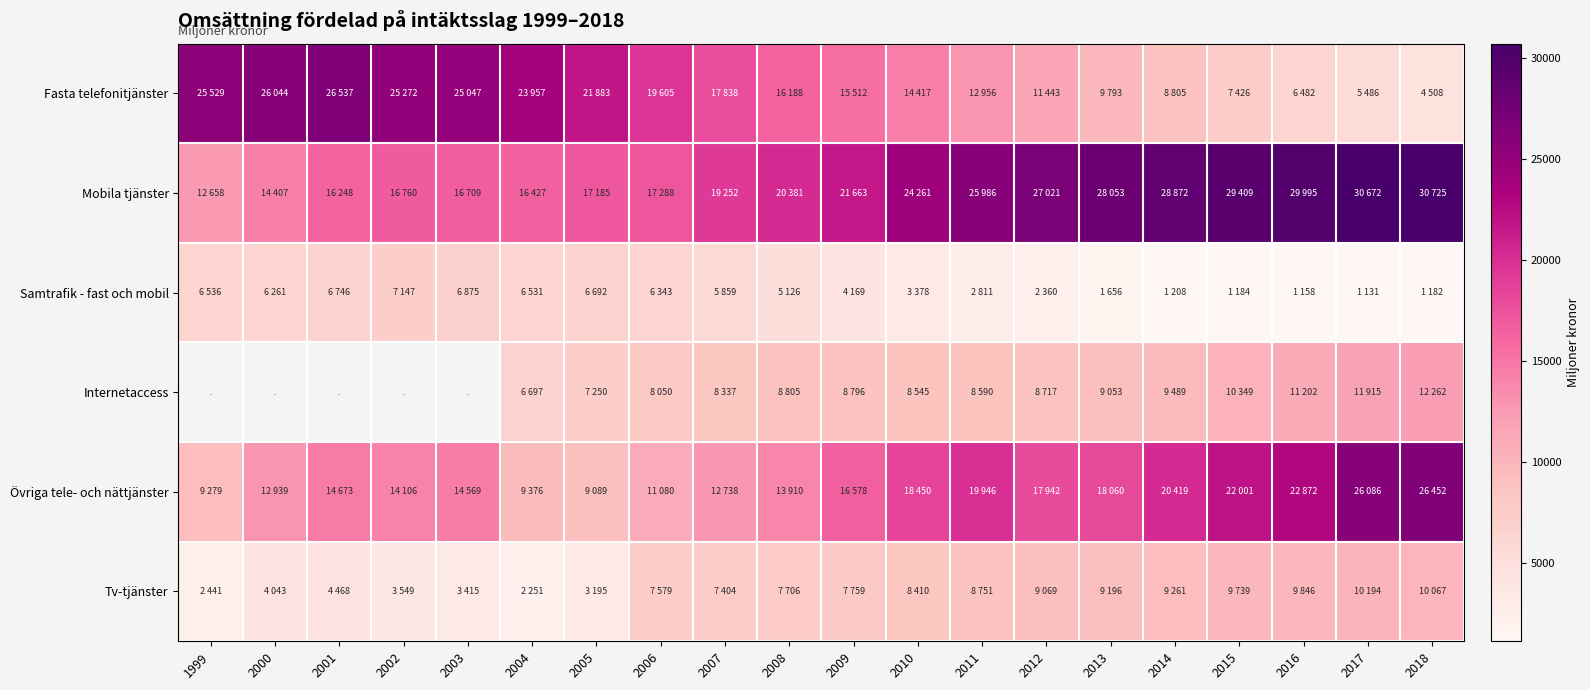

Between 2008 and 2013, which series saw the biggest shift?

Mobila tjänster